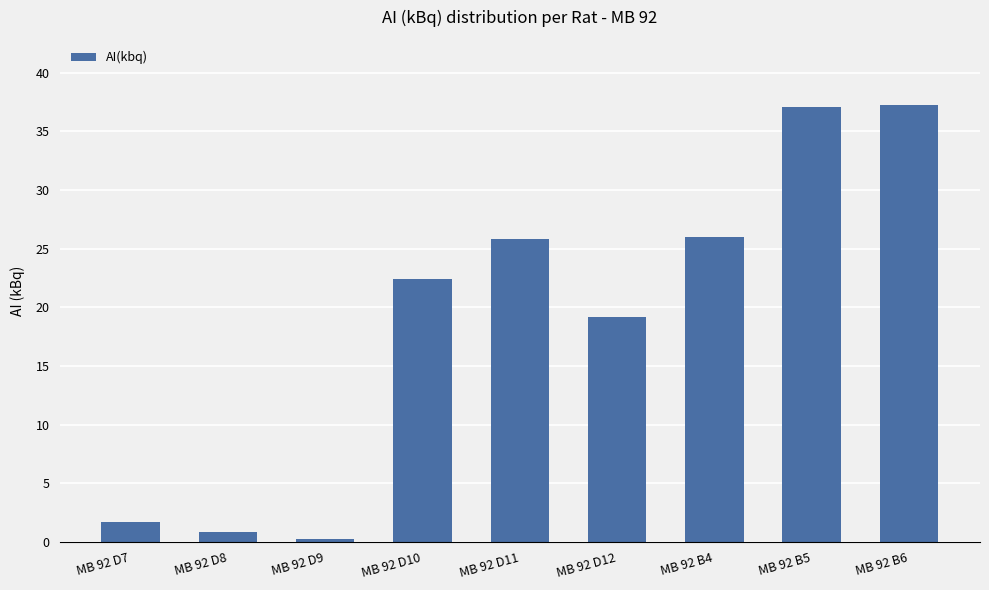

What is the value of the 6th bar from the left?

19.2